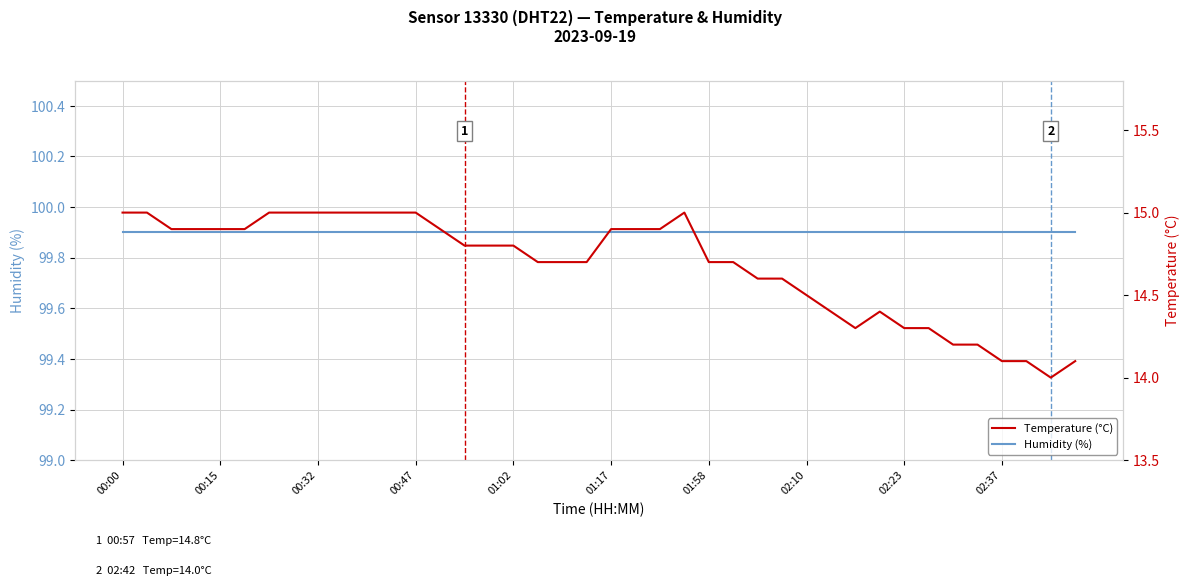

List the series in order of their peak value, highest first.

Humidity (%), Temperature (°C)